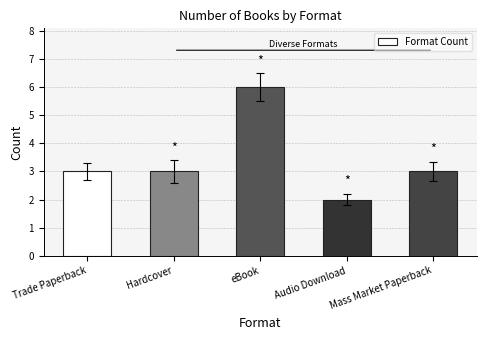

What is the label of the 1st bar from the left?

Trade Paperback